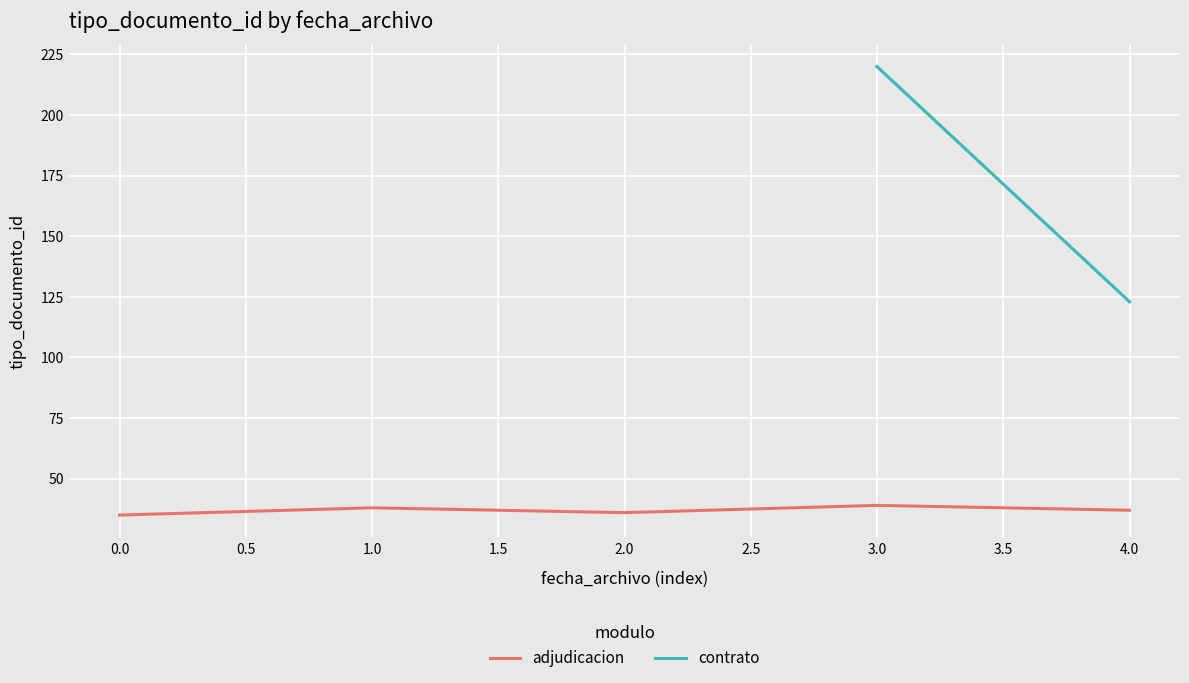

What is the smallest value displayed?

35